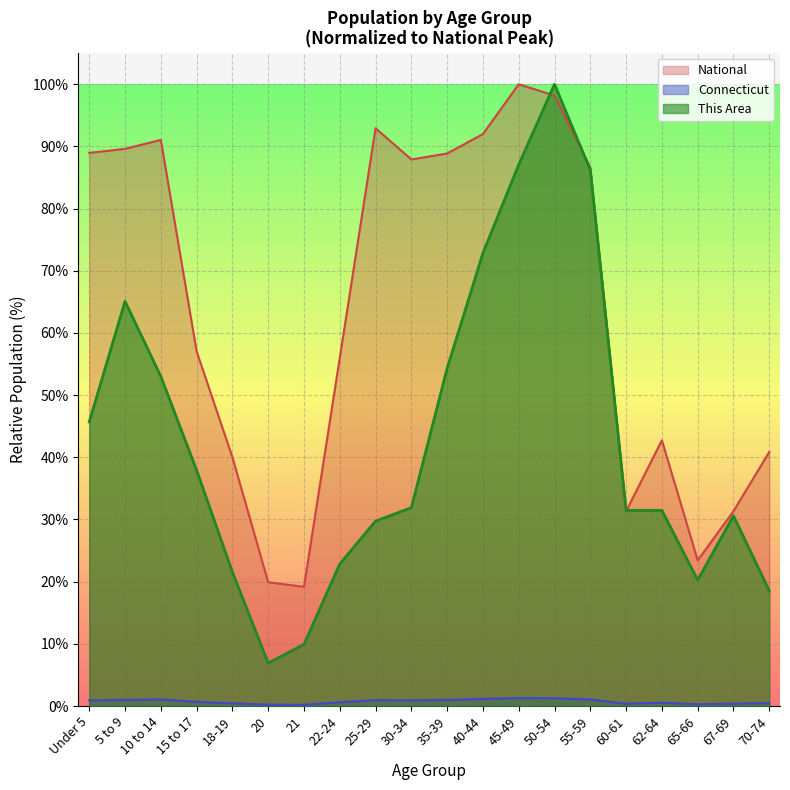

Reading left to right, what are all the values shown in this chart?

This Area: Under 5=45.7	5 to 9=65.1	10 to 14=53.0	15 to 17=37.9	18-19=21.6	20=6.9	21=9.9	22-24=22.8	25-29=29.7	30-34=31.9	35-39=54.3	40-44=72.8	45-49=87.1	50-54=100.0	55-59=86.2	60-61=31.5	62-64=31.5	65-66=20.3	67-69=30.6	70-74=18.5
Connecticut: Under 5=0.9	5 to 9=1.0	10 to 14=1.1	15 to 17=0.7	18-19=0.4	20=0.2	21=0.2	22-24=0.6	25-29=0.9	30-34=0.9	35-39=1.0	40-44=1.2	45-49=1.3	50-54=1.3	55-59=1.1	60-61=0.4	62-64=0.5	65-66=0.3	67-69=0.4	70-74=0.5
National: Under 5=89.0	5 to 9=89.6	10 to 14=91.1	15 to 17=57.0	18-19=40.0	20=19.9	21=19.2	22-24=56.0	25-29=92.9	30-34=87.9	35-39=88.9	40-44=92.0	45-49=100.0	50-54=98.2	55-59=86.6	60-61=31.3	62-64=42.7	65-66=23.4	67-69=31.3	70-74=40.9